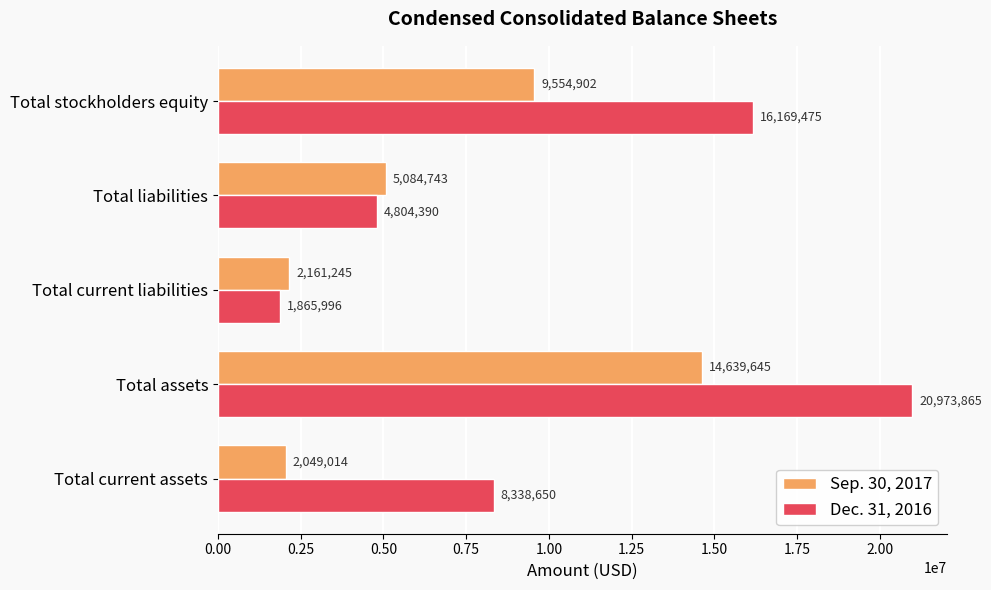

The Sep. 30, 2017 series shows 14639645 at Total assets. True or false?

True